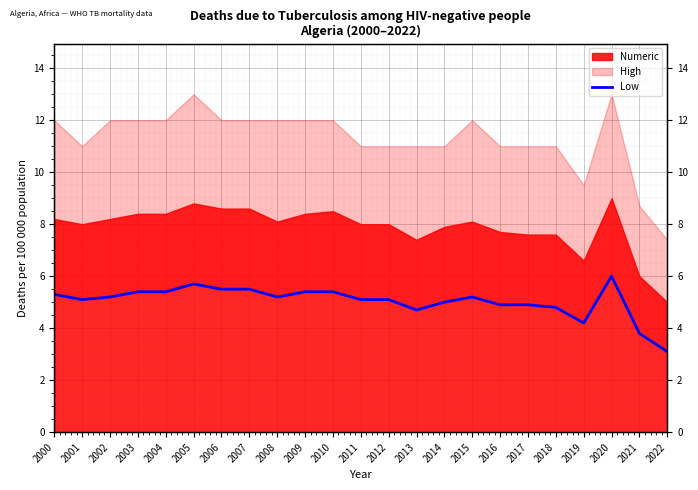

Where is the first local maximum?

2005